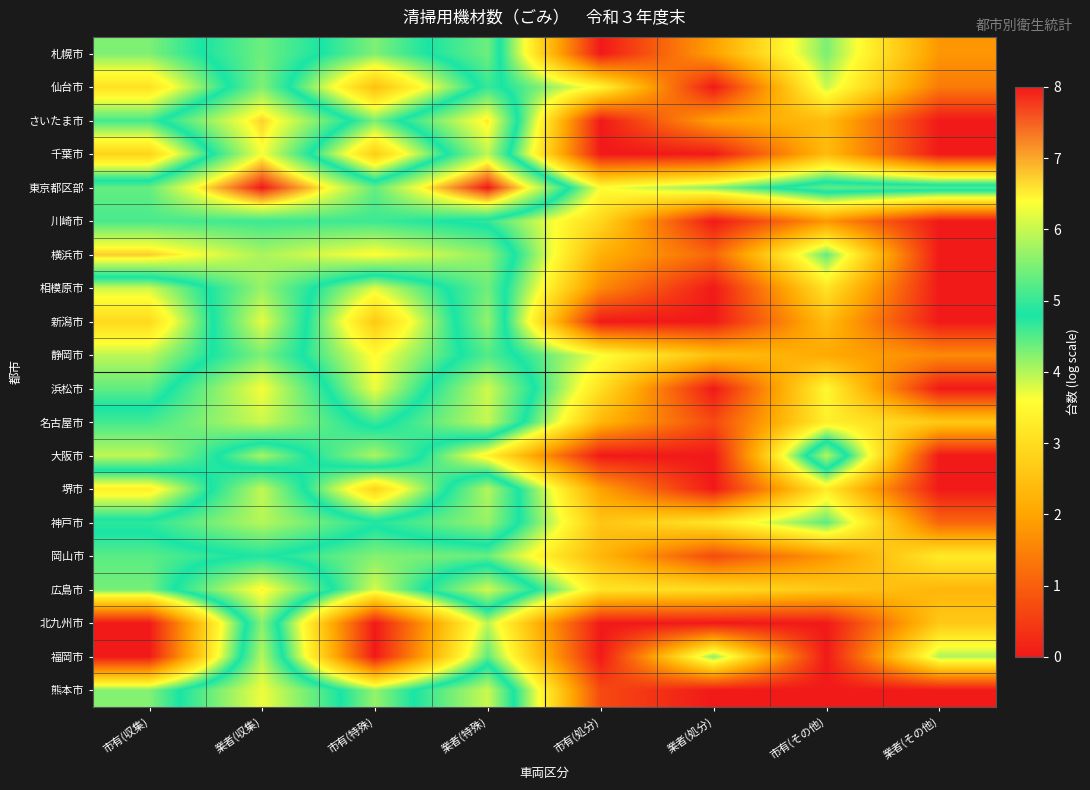

What is the total value across all series at 業者(その他)?

25.9